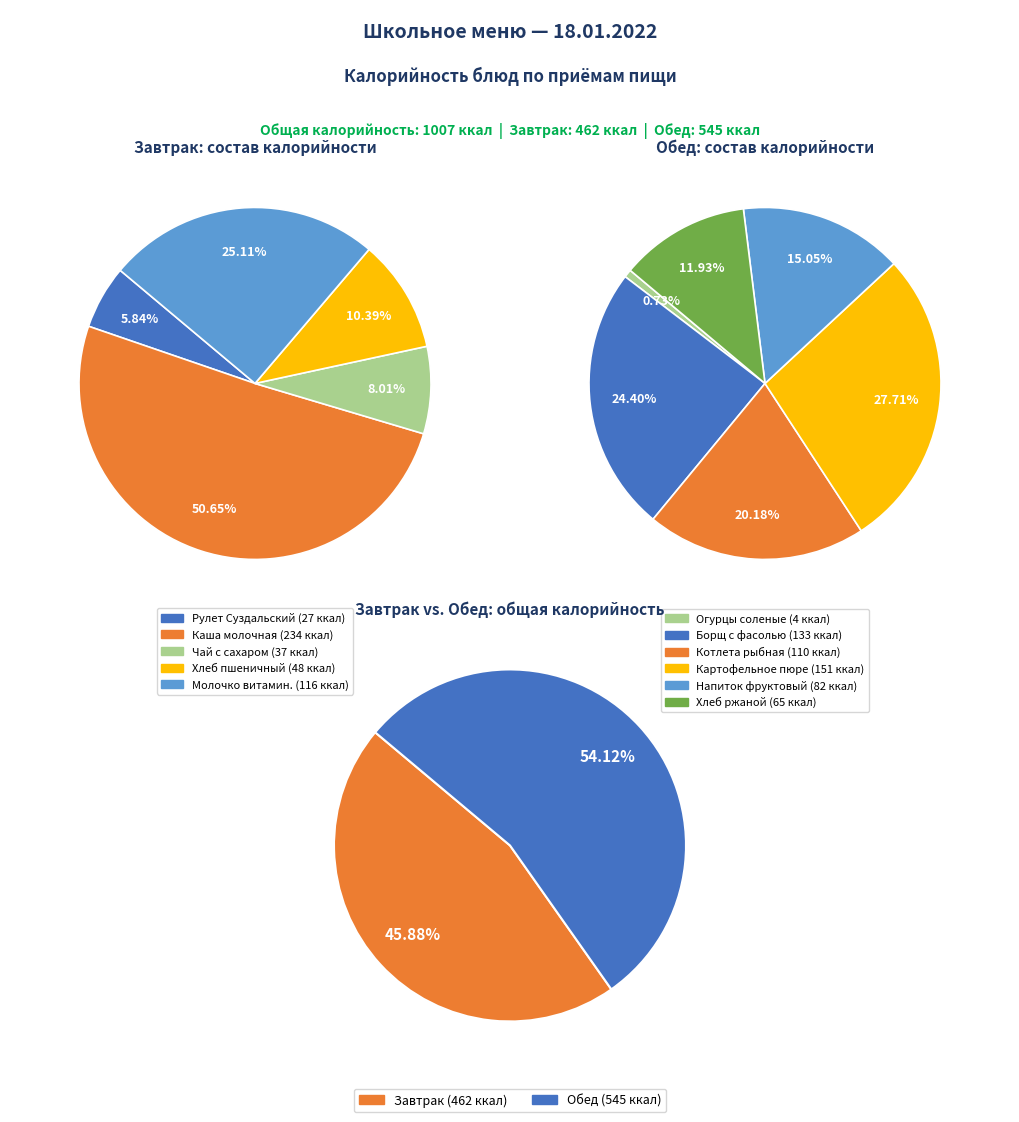

Rank the categories by value from highest to lowest.

Каша молочная, Картофельное пюре, Борщ с фасолью, Молочко витаминизированное, Котлета рыбная, Напиток фруктовый, Хлеб ржаной, Хлеб пшеничный, Чай с сахаром, Рулет Суздальский, Огурцы соленые